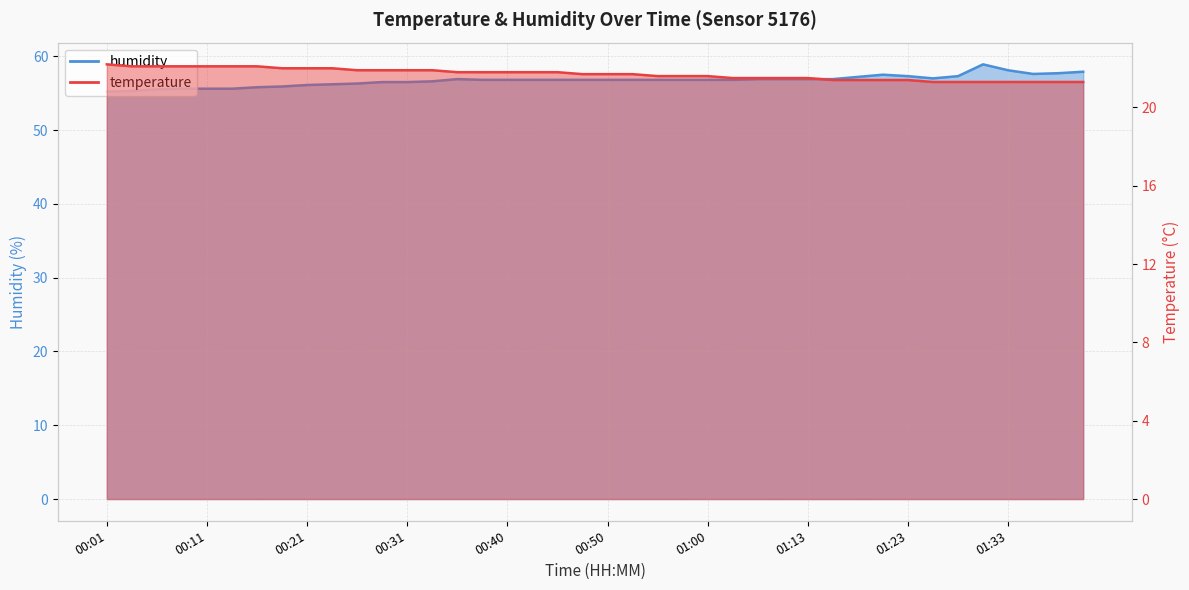

What are all the series names shown in the legend?

temperature, humidity